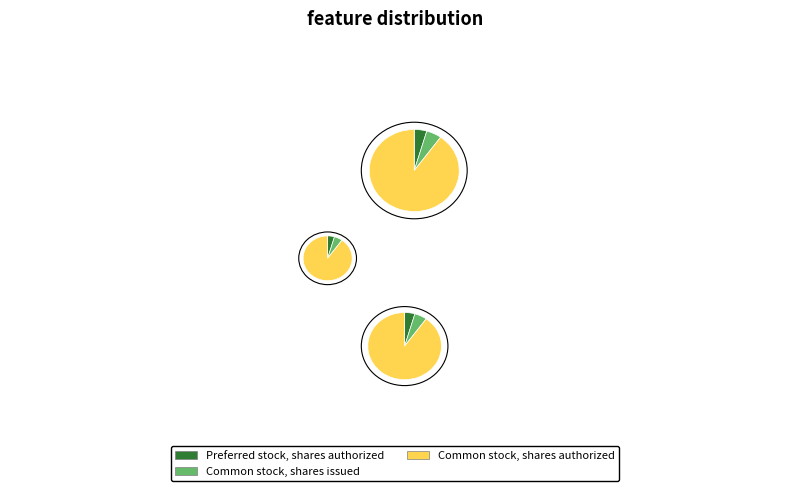

What percentage is the Preferred stock, shares authorized slice, to the nearest percent?

5%